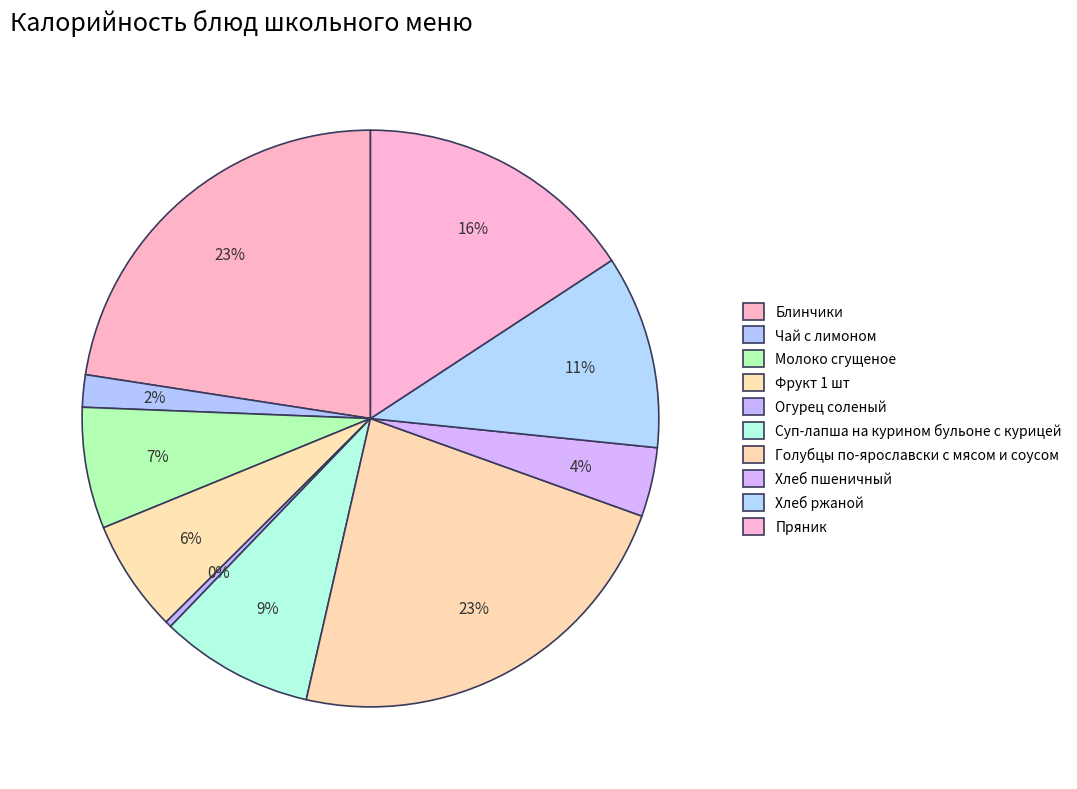

To the nearest percent, what percentage of the pie is Пряник?

16%